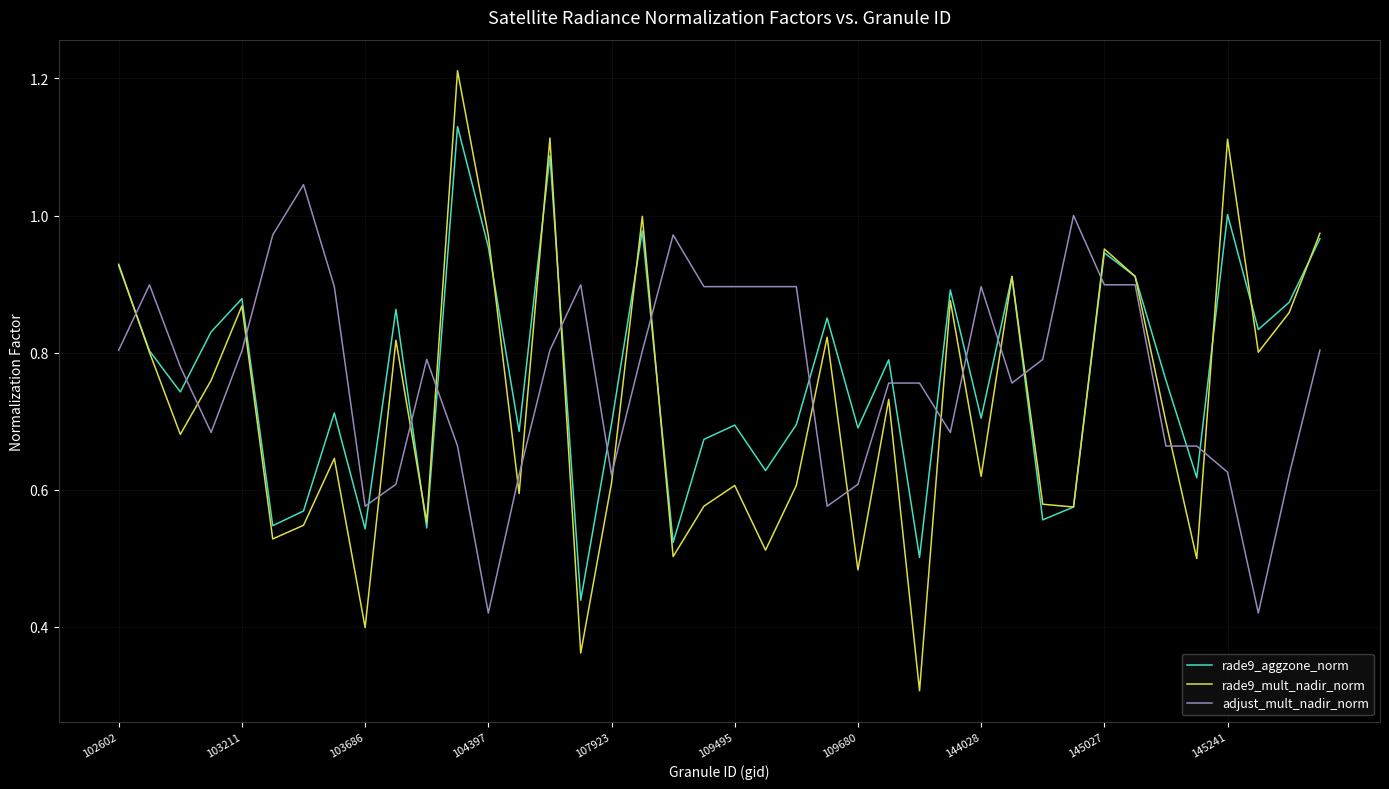

How many series are shown in this chart?

3